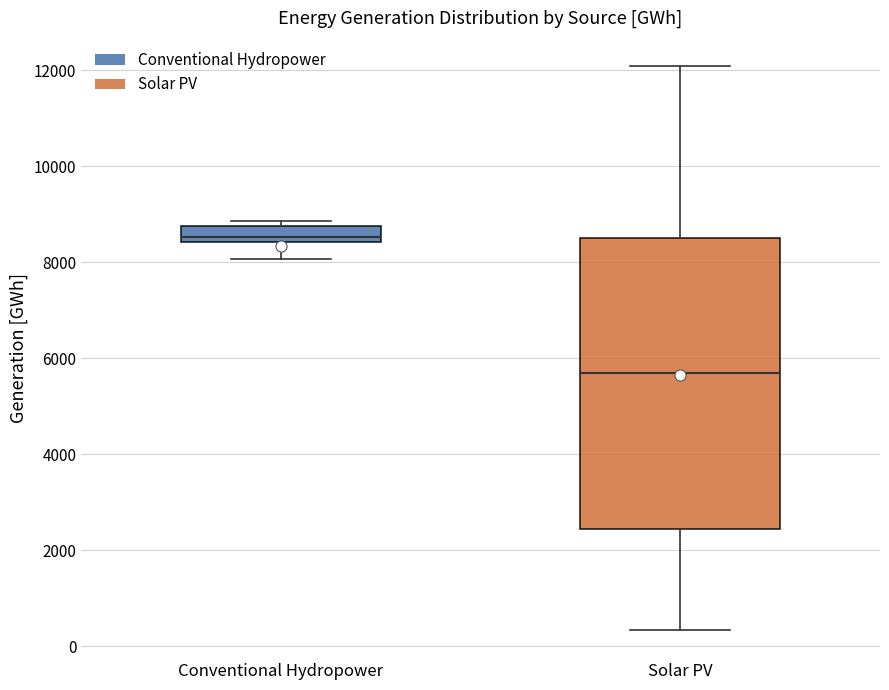

Which box has the highest median line?

Conventional Hydropower